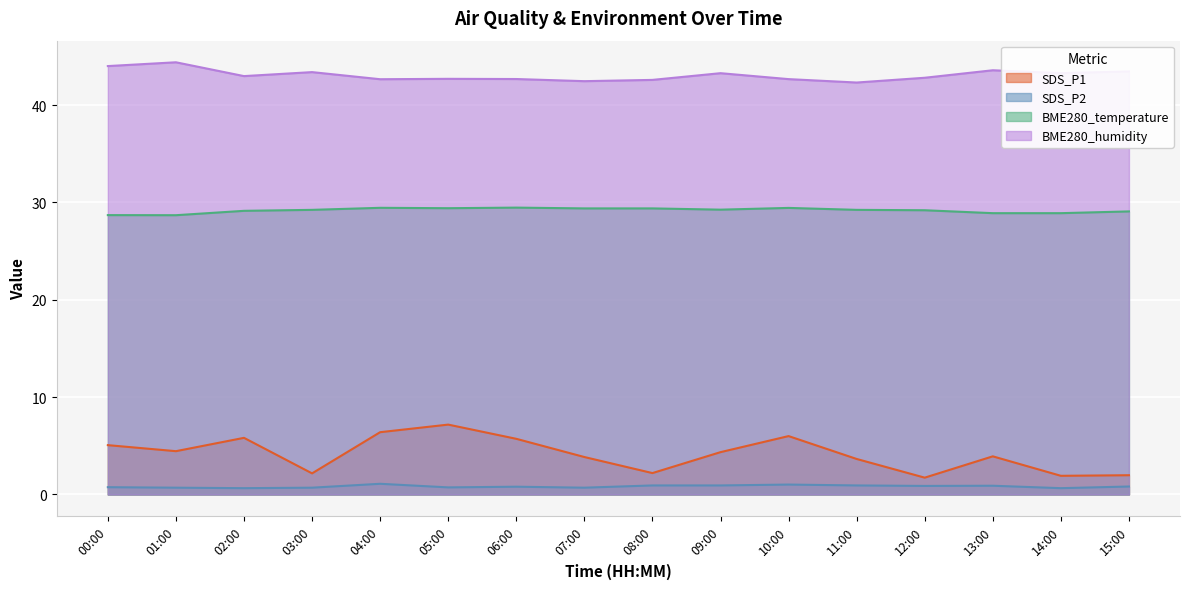

What are all the series names shown in the legend?

SDS_P1, SDS_P2, BME280_temperature, BME280_humidity